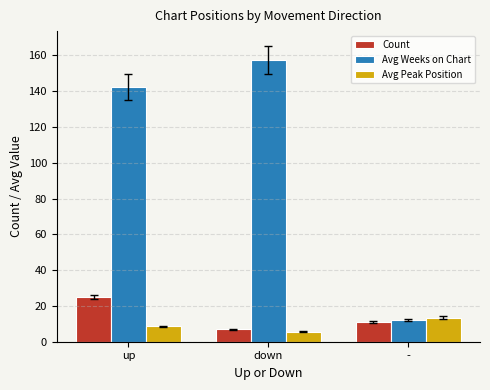

How many values in the Count series are below 11?

1